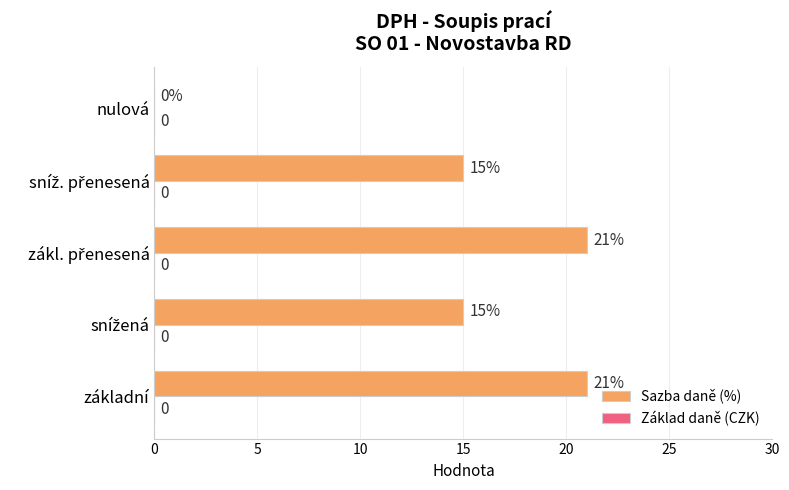

What is the greatest value displayed?

21